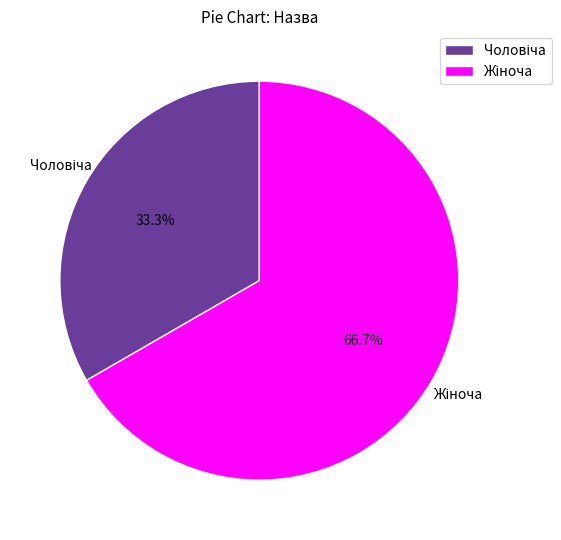

Is there any slice that represents more than half of the pie?

Yes